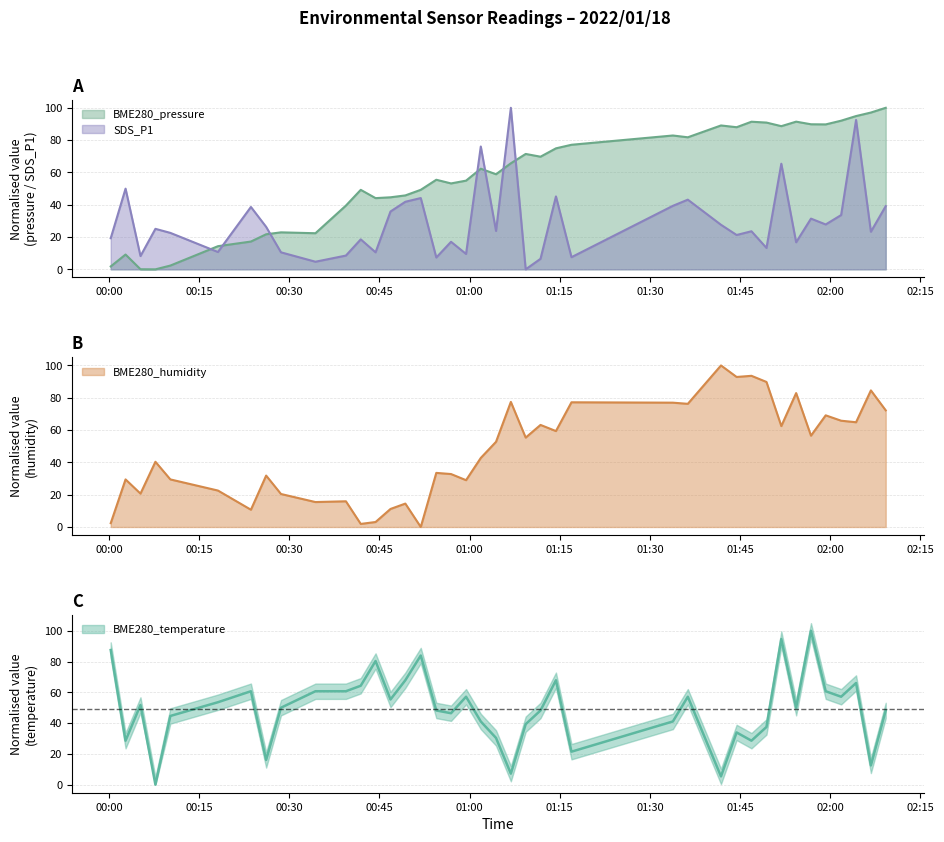

What is the highest value of the SDS_P1 series?

100.0